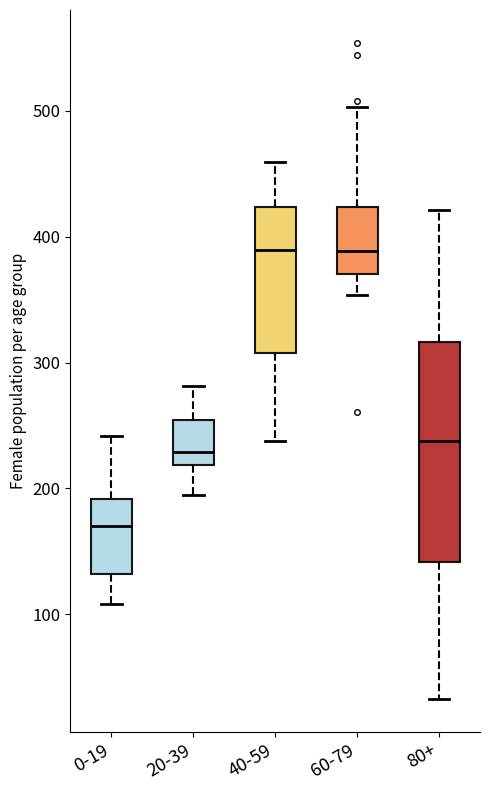

Reading left to right, transcribe this box plot: for each box, give where its median line is, the range the box spans, and where its two whiskers end, as read against the y-axis. The values are not printed on the chart, so give them approximately, as read against the axis.

0-19: median 170, box 130 to 190, whiskers 110 to 240
20-39: median 230, box 220 to 250, whiskers 200 to 280
40-59: median 390, box 310 to 420, whiskers 240 to 460
60-79: median 390, box 370 to 420, whiskers 350 to 500
80+: median 240, box 140 to 320, whiskers 30 to 420